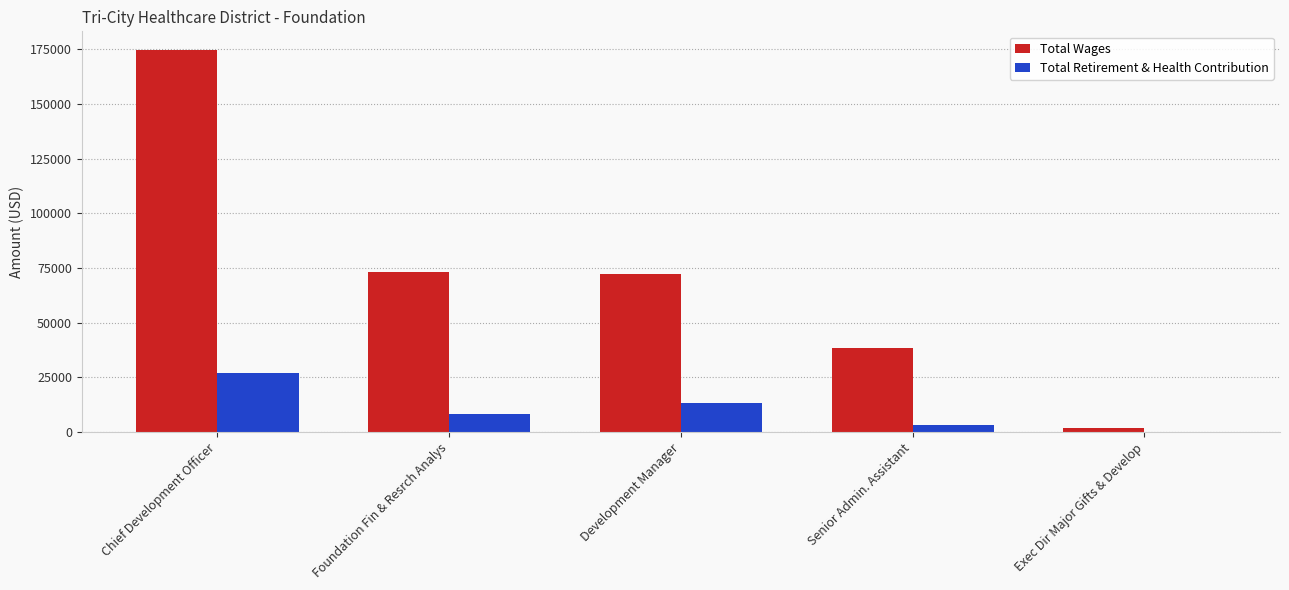

What is the average value of the Total Wages series?

71996